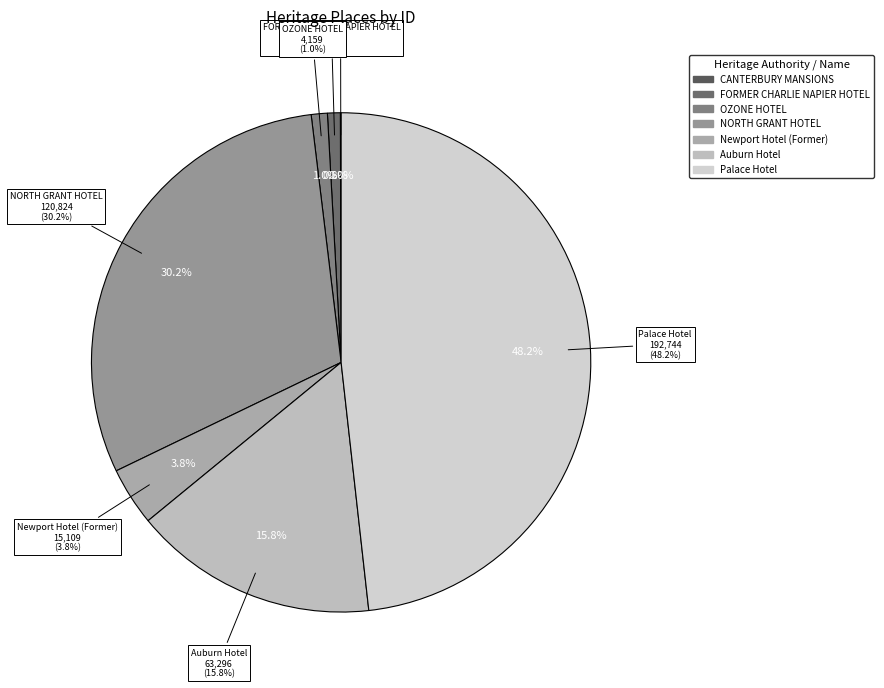

What is the smallest slice in the pie chart?

CANTERBURY MANSIONS